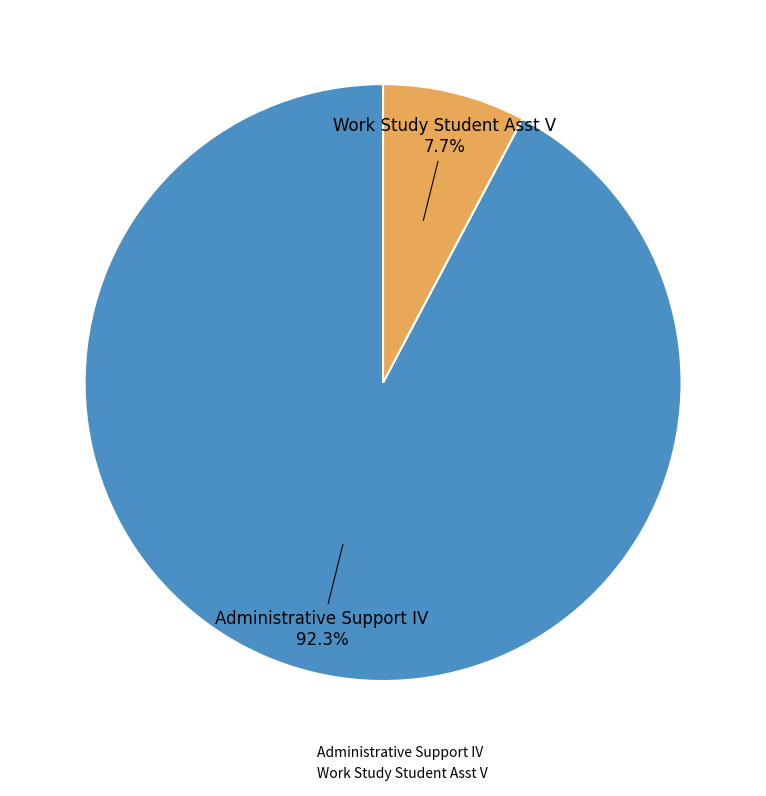

To the nearest percent, what is the difference between the Work Study Student Asst V and Administrative Support IV slice percentages?

85%